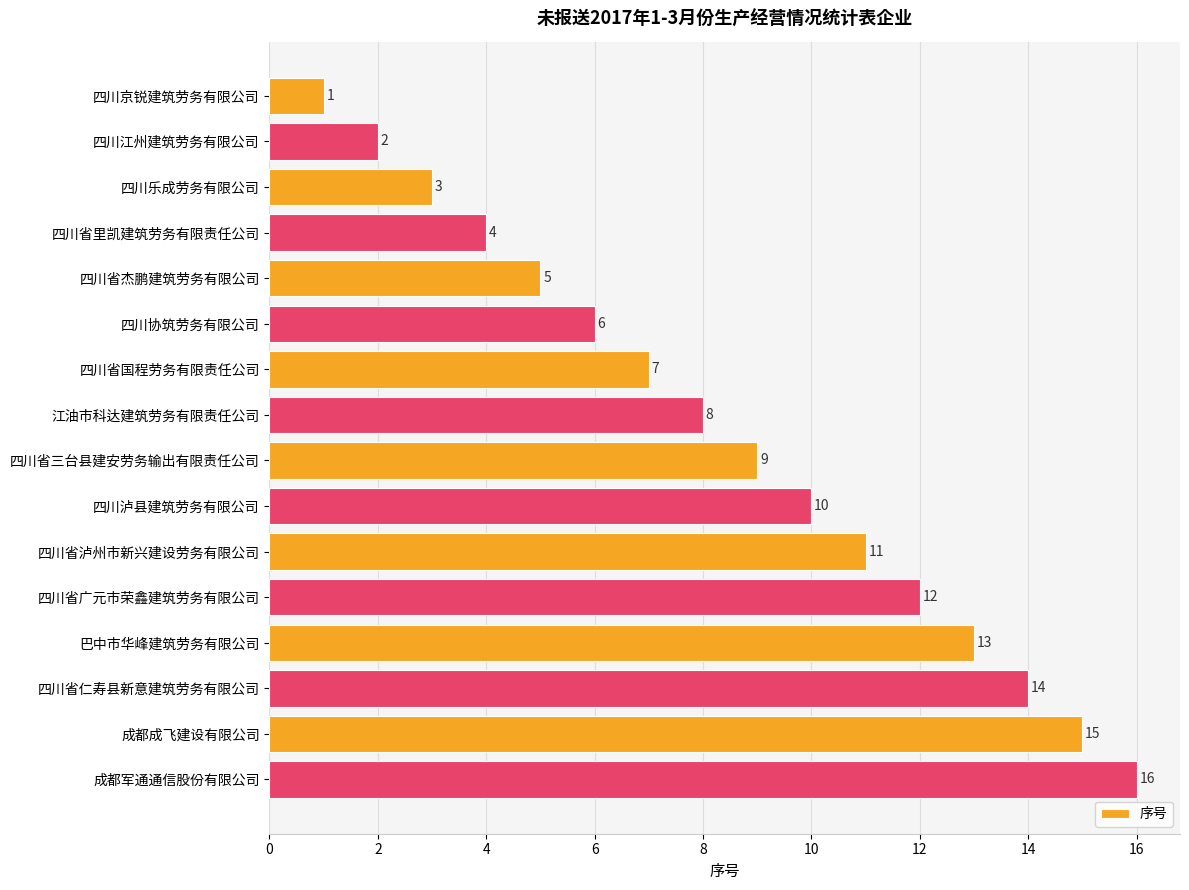

True or false: the data shows 16 at 成都军通通信股份有限公司.

True